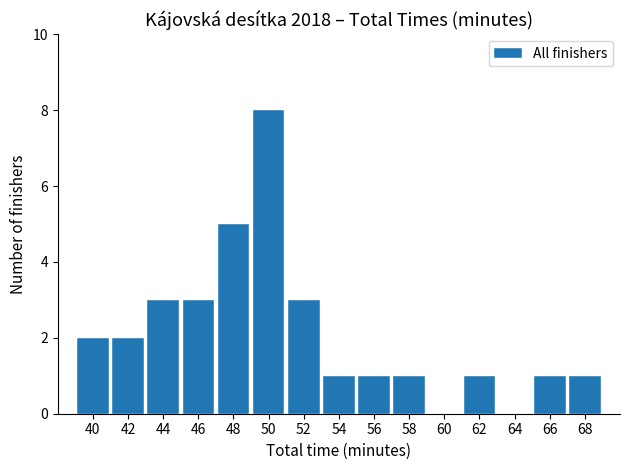

What is the change in value from 44 to 50?

+5